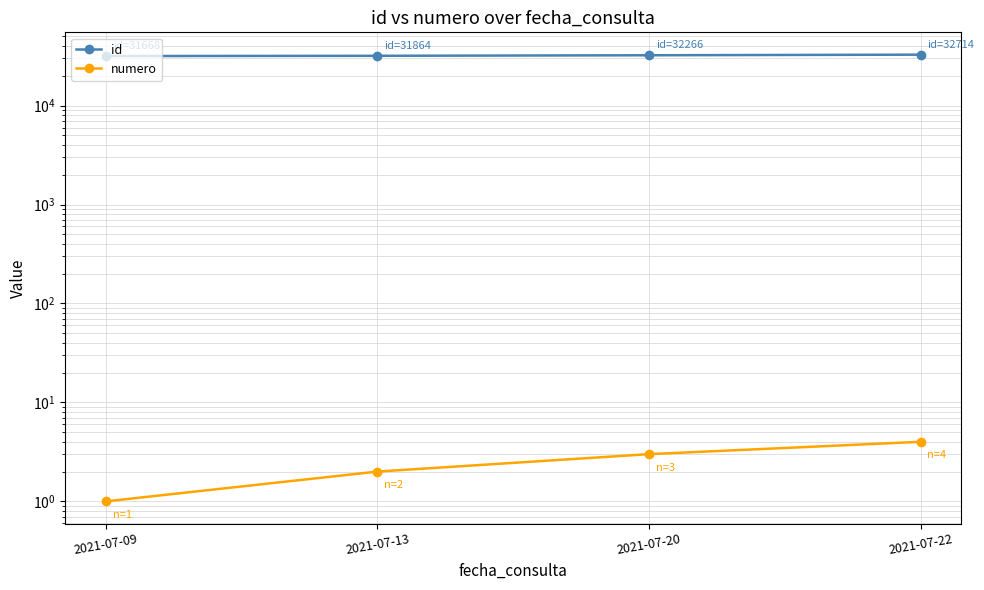

True or false: id and numero intersect in this chart.

False